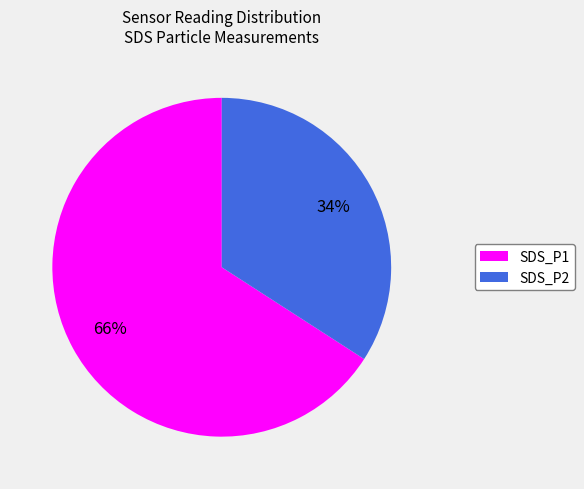

How many slices are in this pie chart?

2